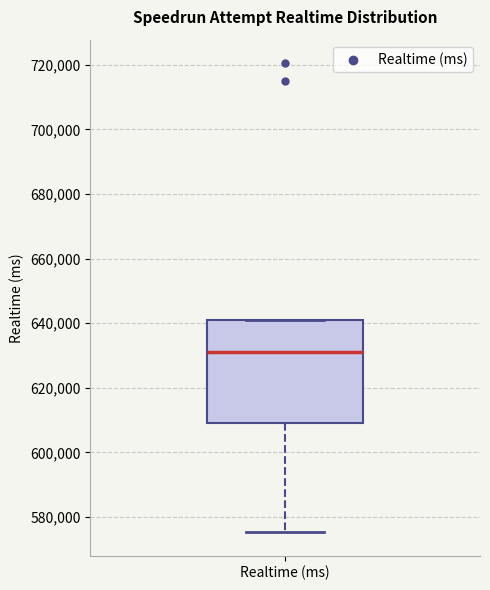

Read this box plot against the y-axis: the position of the median line, the range covered by the box, and the ends of both whiskers. The values are not printed on the chart, so give them approximately, as read against the axis.

median 630000, box 608000 to 640000, whiskers 576000 to 640000